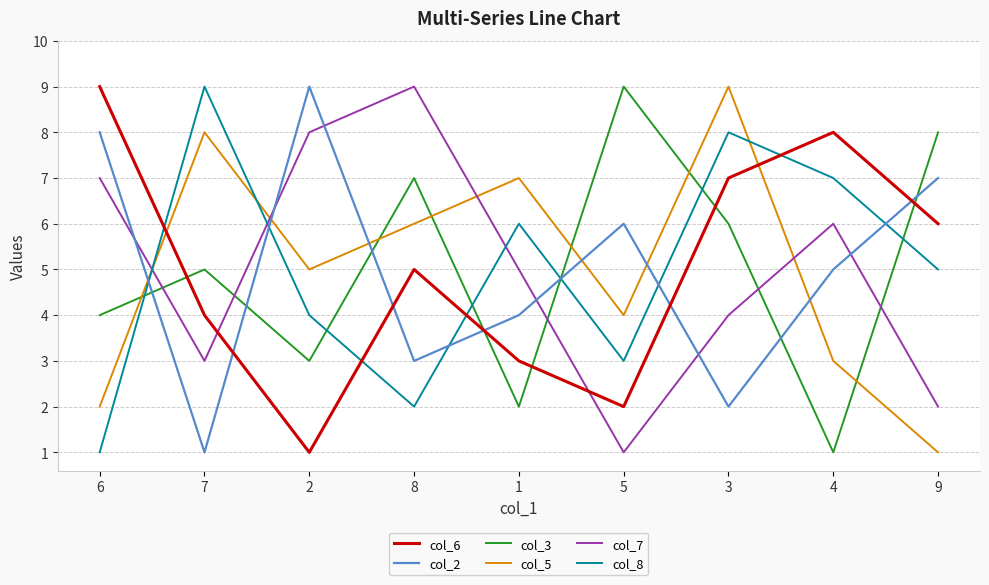

Between 3 and 4, which series saw the biggest shift?

col_5